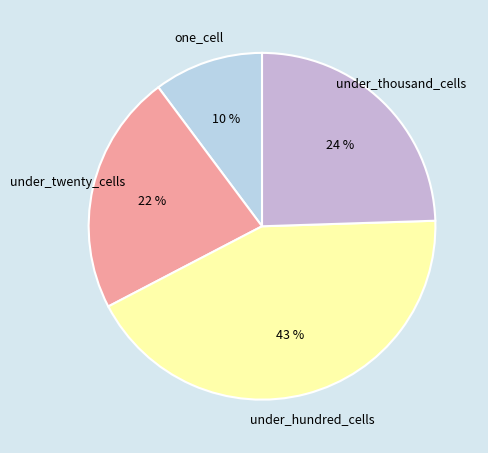

How many segments does this pie chart have?

4